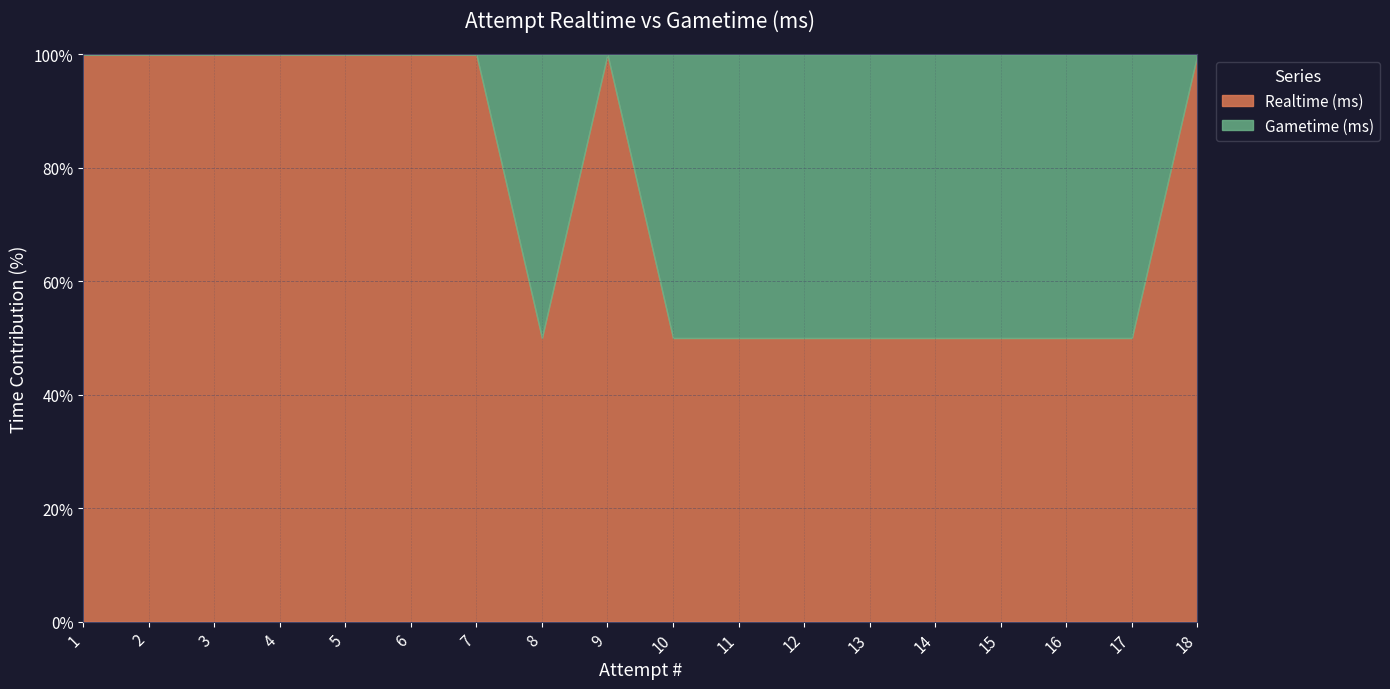

The Realtime (ms) series shows 1373171 at 12. True or false?

False